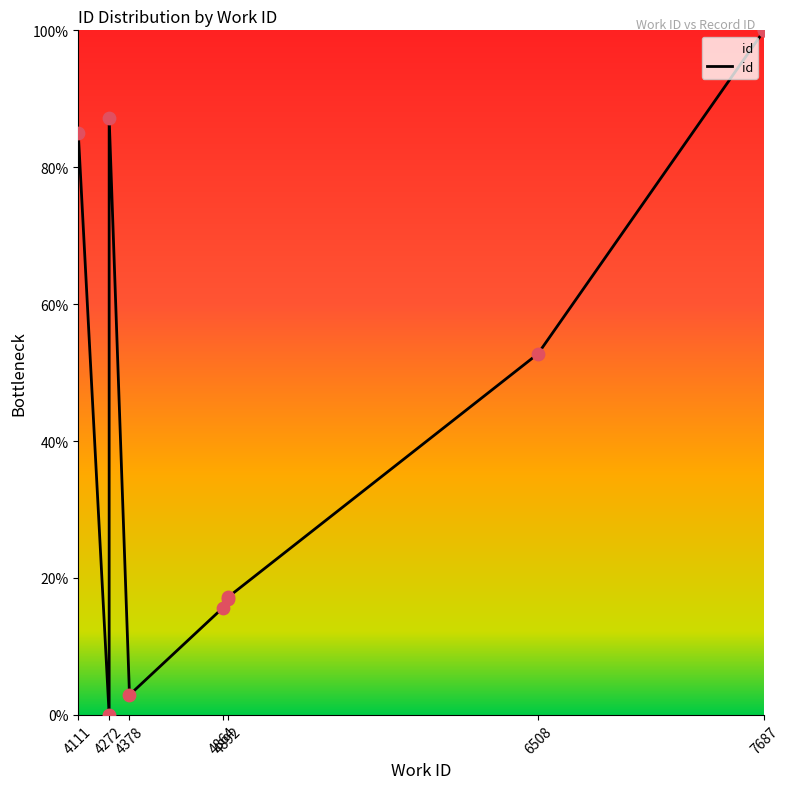

What is the change in value from 4111 to 4272?

-85.0